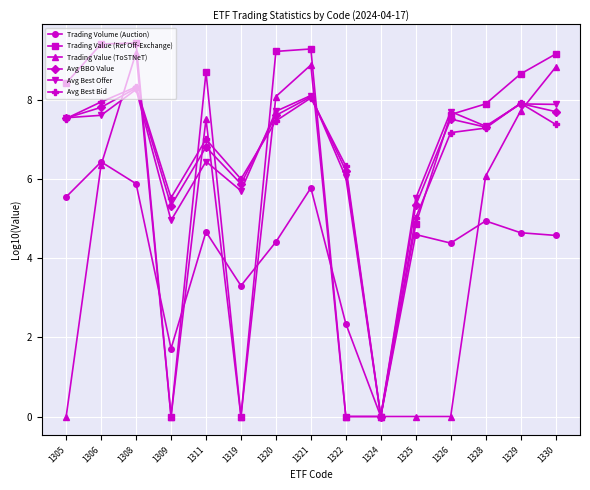

Is it true that Trading Volume (Auction) equals 6.7 at 1330?

False